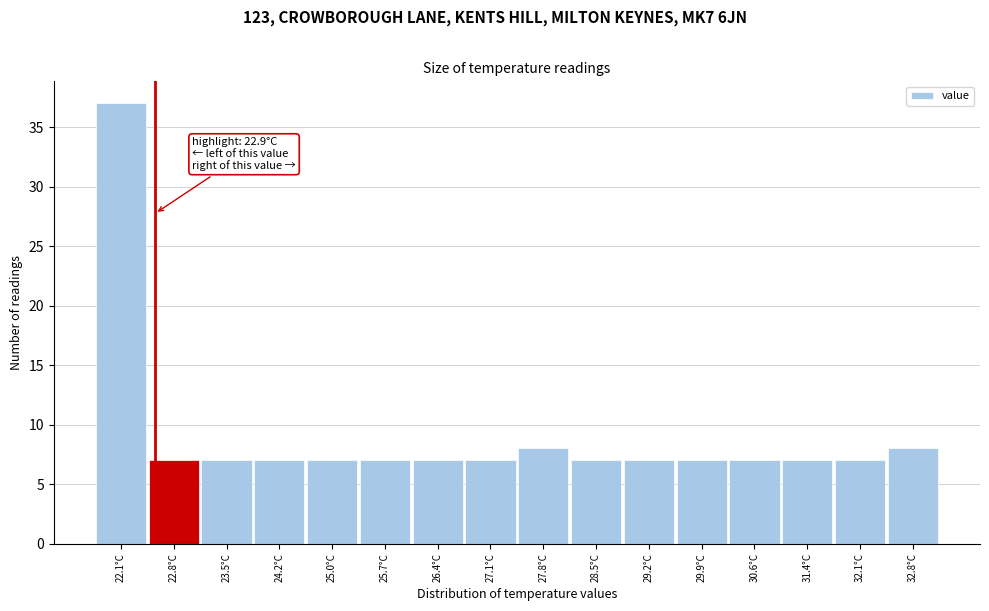

Reading left to right, list all the values displayed in this chart.

37	7	7	7	7	7	7	7	8	7	7	7	7	7	7	8